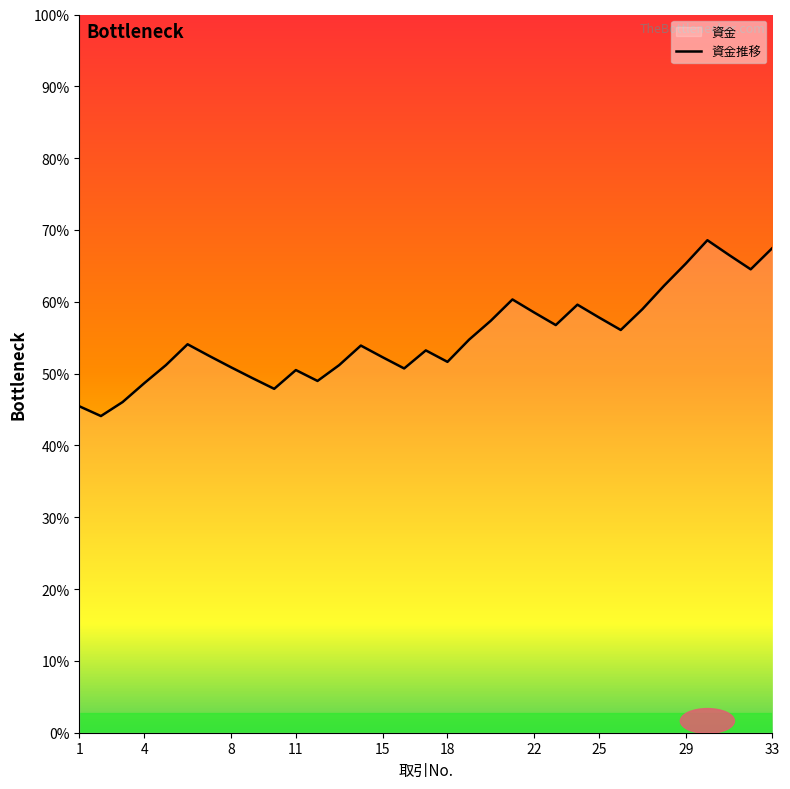

Which has a higher value, 18 or 27?

27